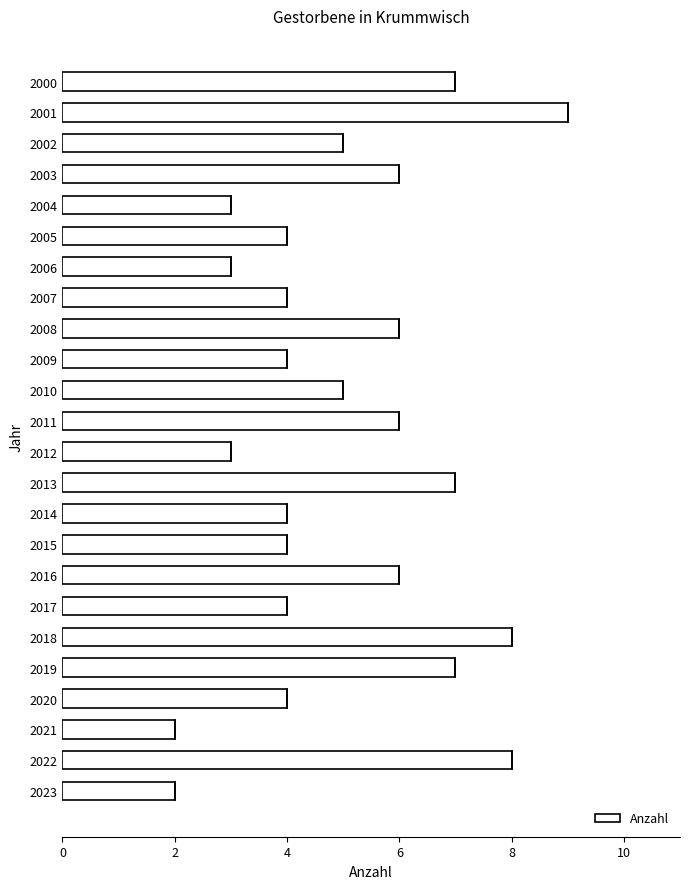

True or false: the data shows 2 at 2015.

False